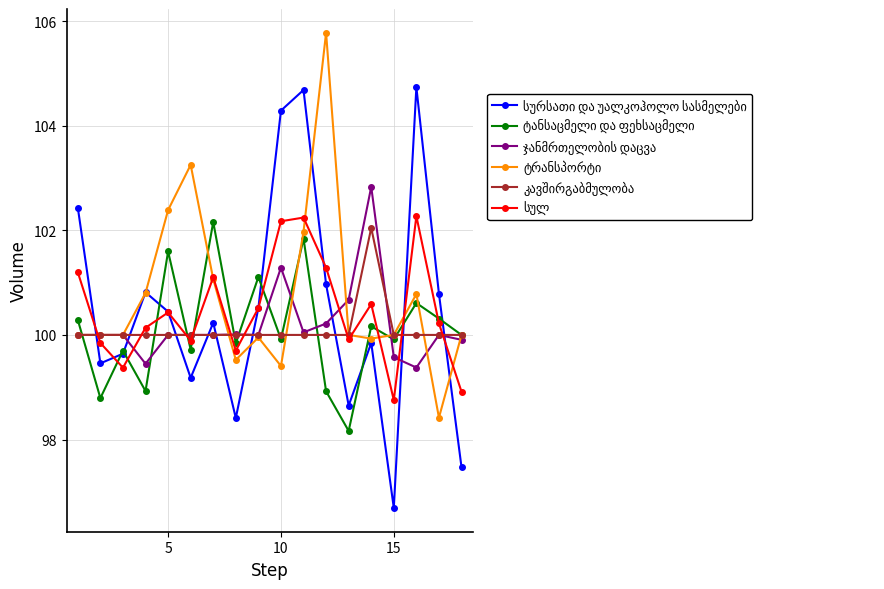

What is the smallest value displayed?

96.7